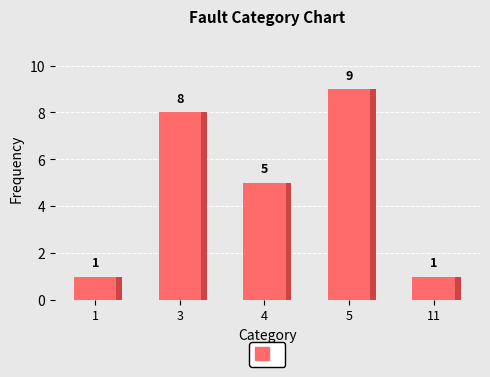

Where is the data nearest to the value 5?

4